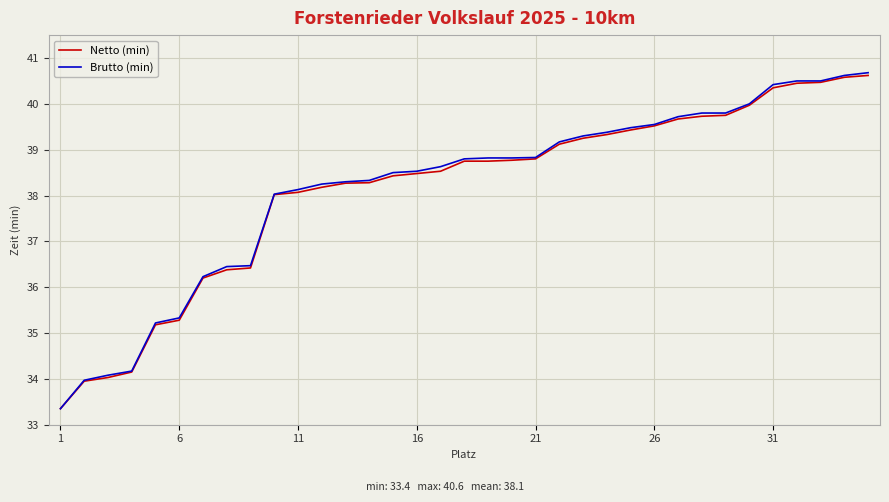

How many series are shown in this chart?

2